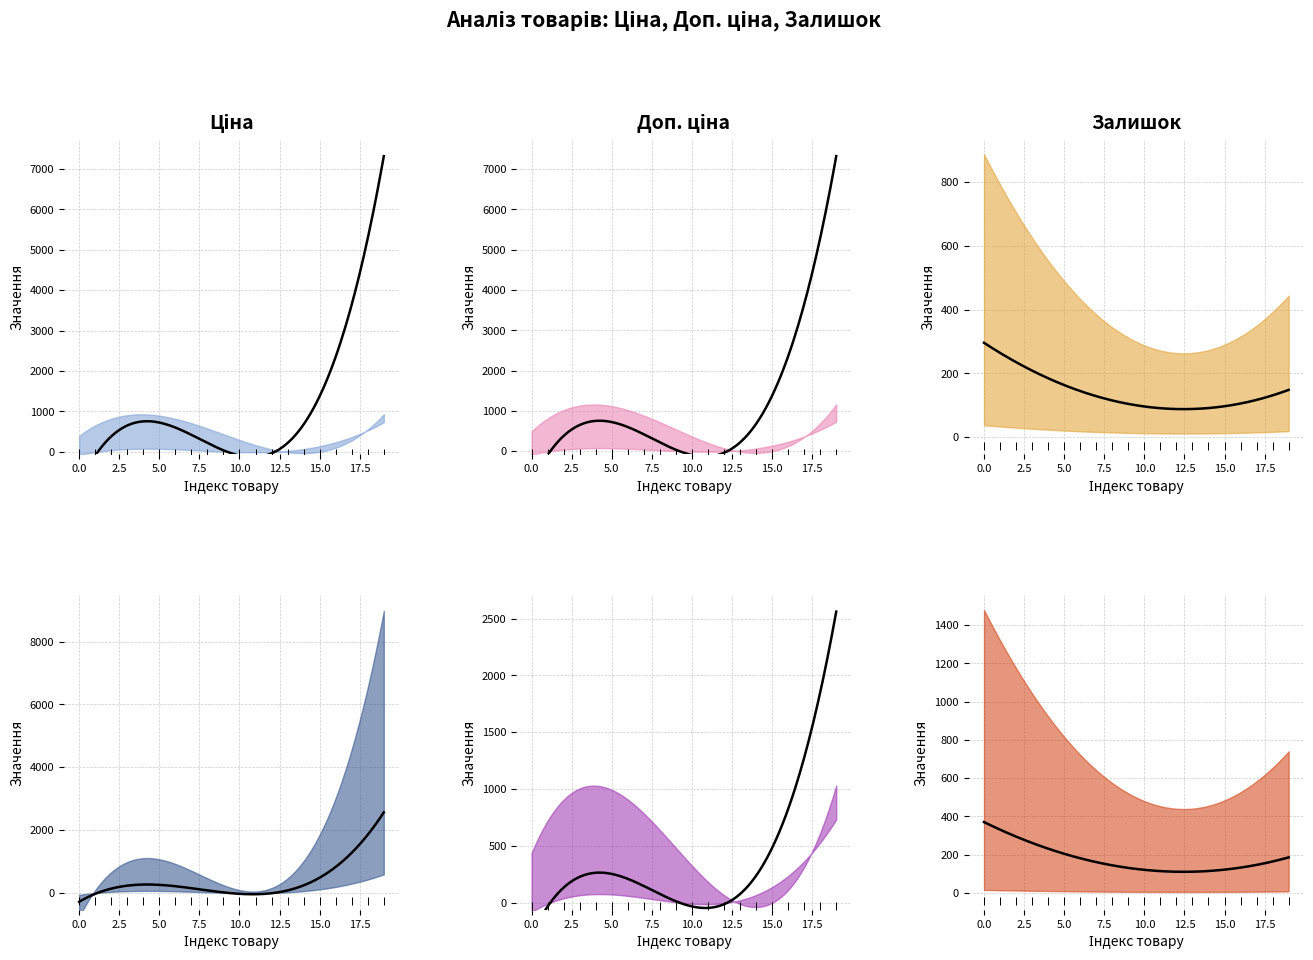

Which series has the largest Y range (max minus min)?

Доп. ціна